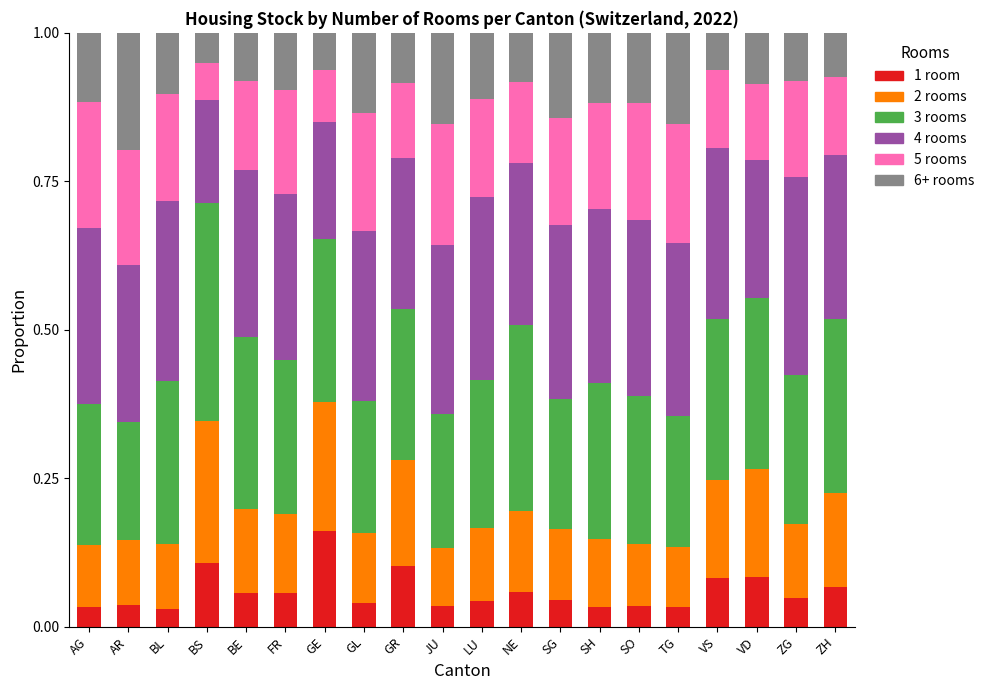

At which label does 1 room reach its peak?

GE